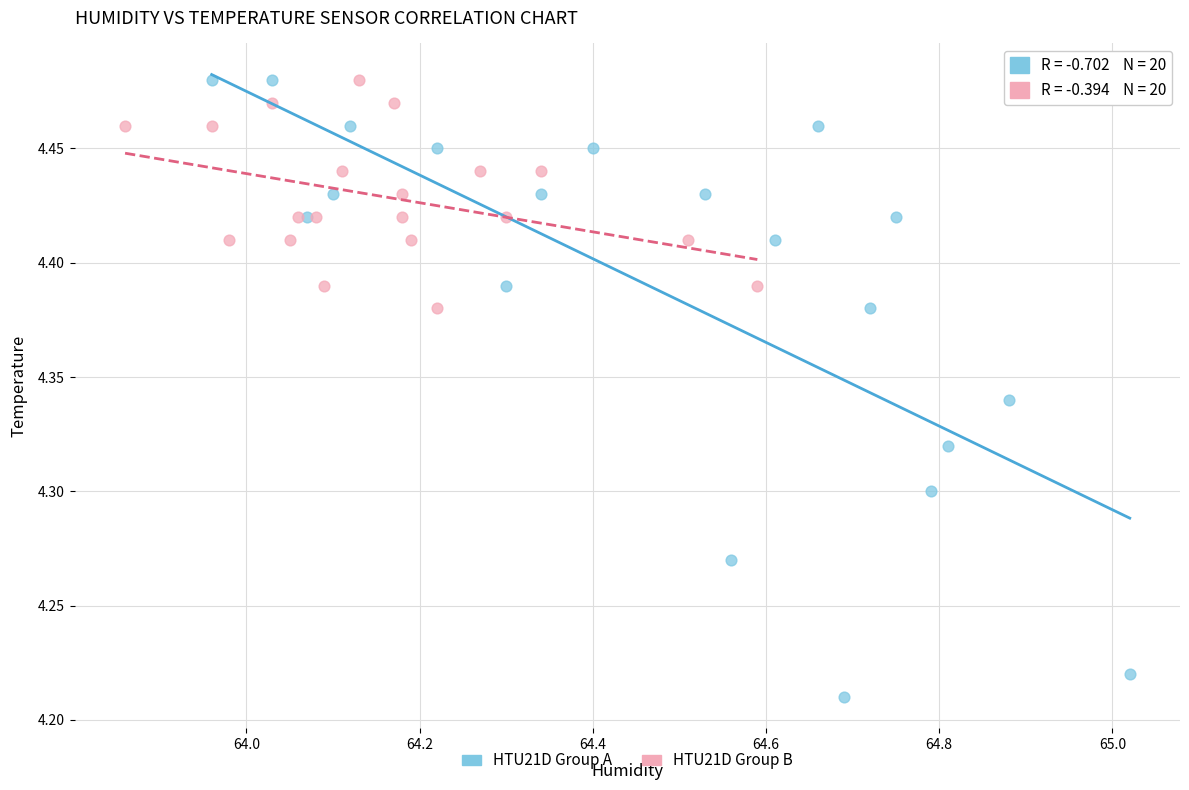

Which series reaches the minimum Y coordinate?

HTU21D Group A